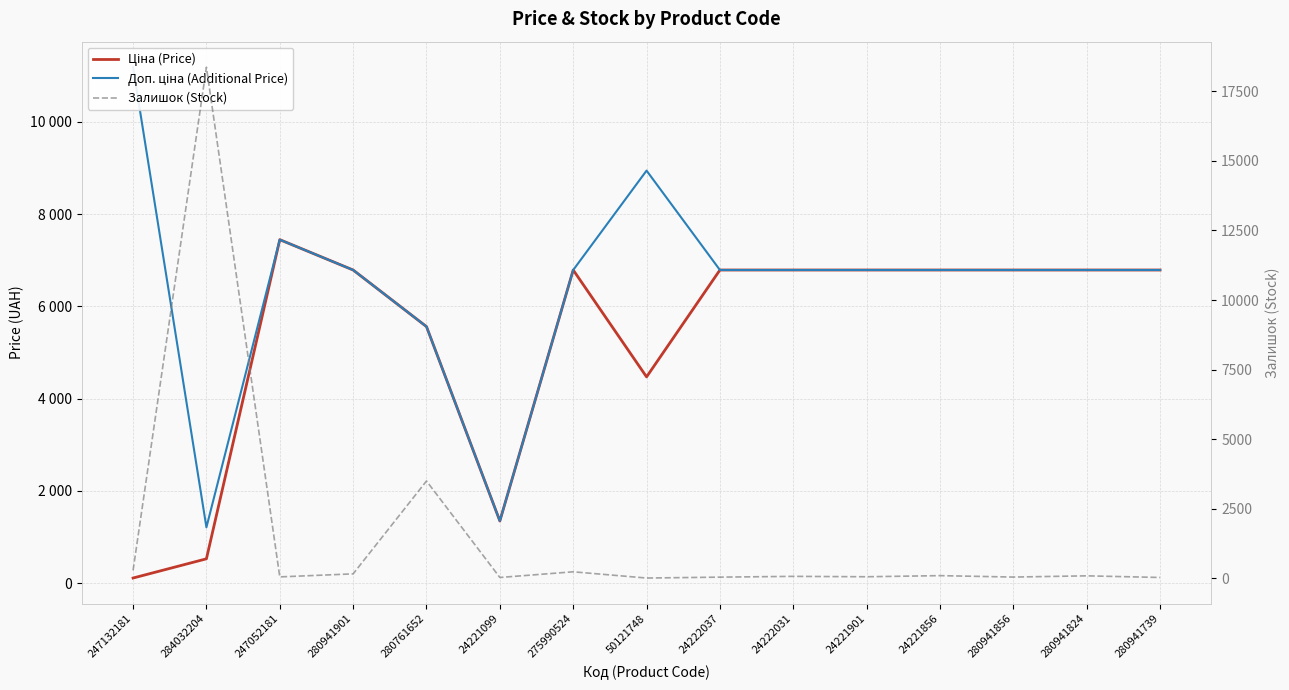

Reading left to right, extract all data points from this chart.

Ціна (Price): 111.8	528.2	7444.6	6787.1	5560.3	1347.9	6787.1	4470.6	6787.1	6787.1	6787.1	6787.1	6787.1	6787.1	6787.1
Доп. ціна (Additional Price): 11182.0	1210.7	7444.6	6787.1	5560.3	1348.0	6787.1	8941.2	6787.1	6787.1	6787.1	6787.1	6787.1	6787.1	6787.1
Залишок (Stock): 275.0	18373.0	41.0	150.0	3490.0	20.0	224.0	0.0	32.0	60.0	46.0	86.0	35.0	79.0	20.0